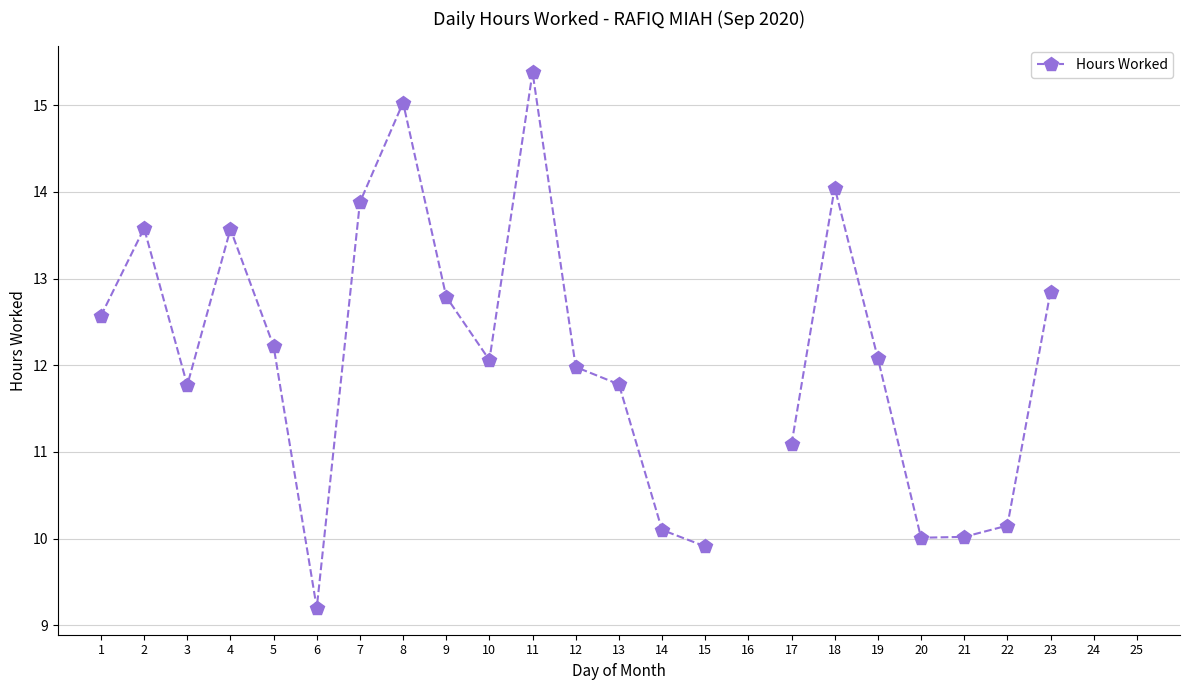

What is the value of the 19th point from the left?

12.1